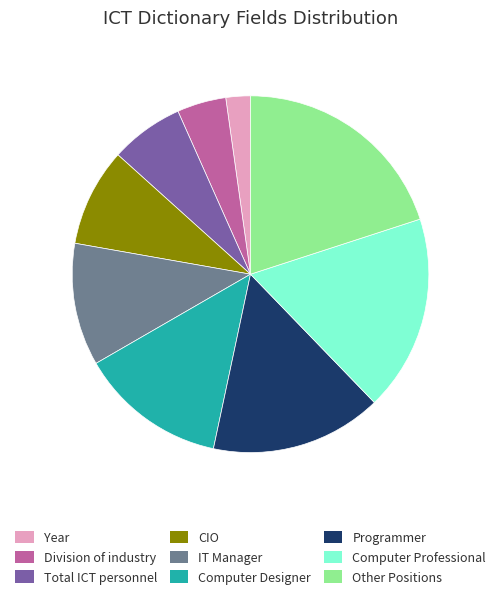

Which slice is the largest?

Other Positions